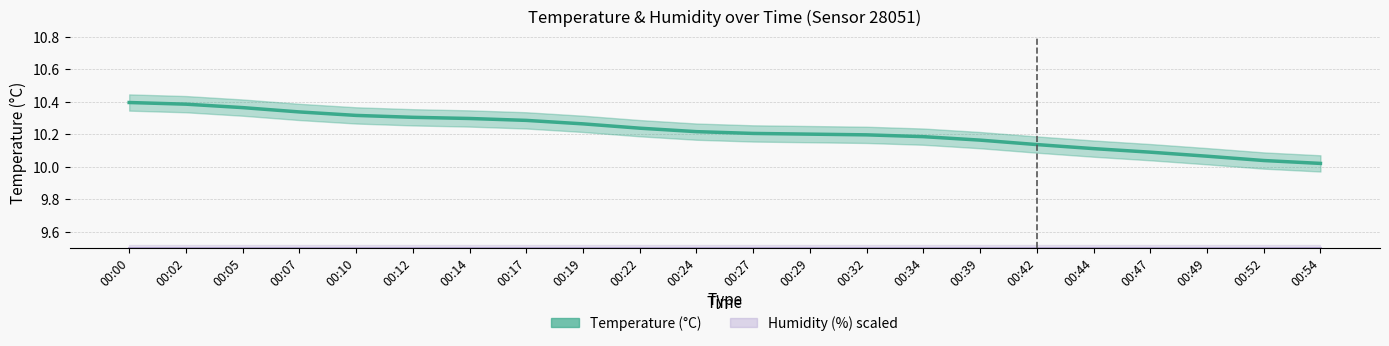

True or false: humidity has a value of 14.1 at 00:29.

False